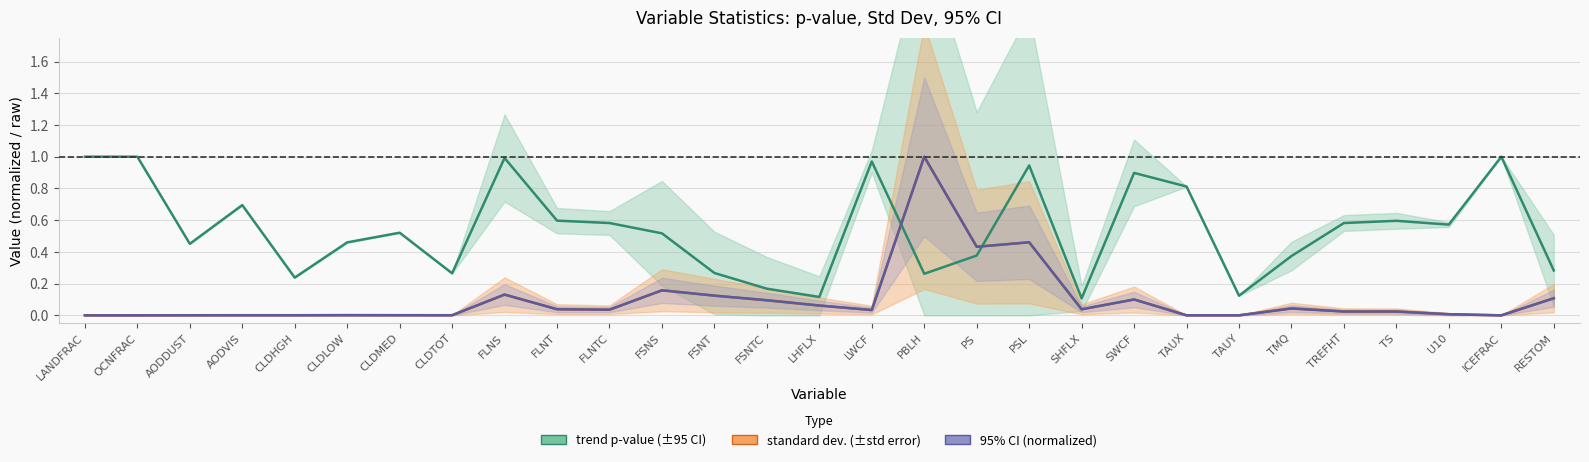

Is it true that trend p-value equals 0.5 at CLDMED?

True